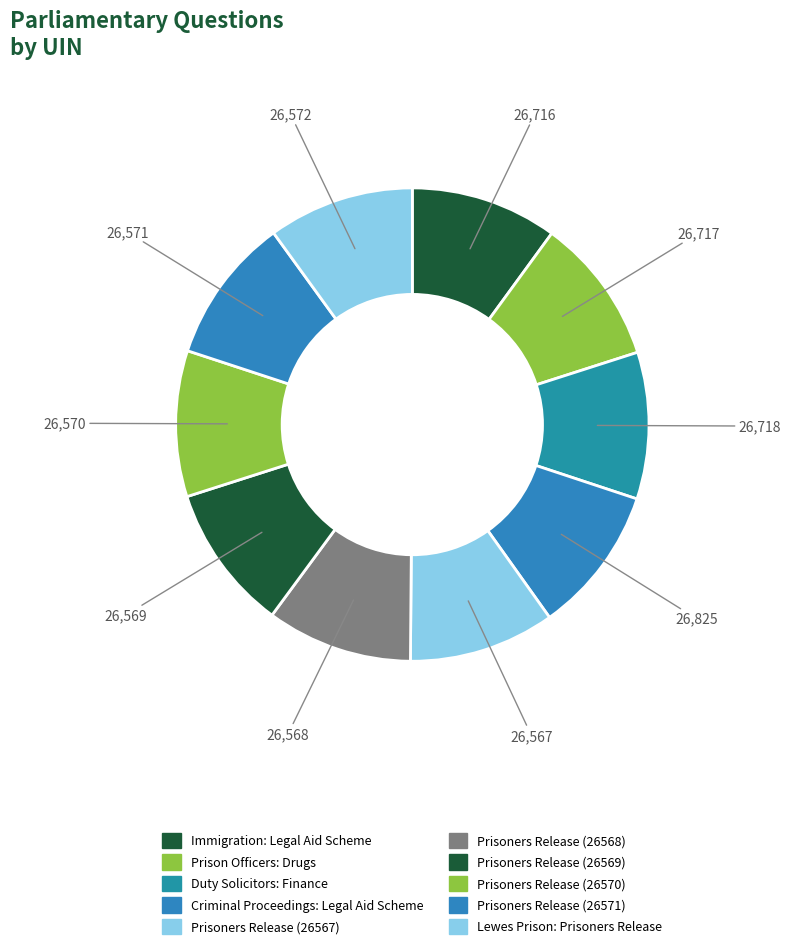

The Criminal Proceedings: Legal Aid Scheme slice represents 19% of the pie. True or false?

False